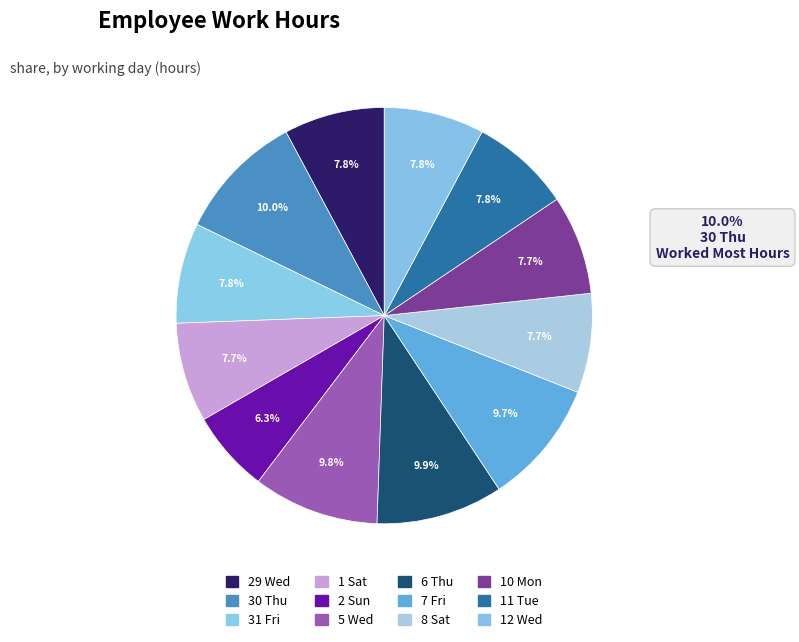

Is it true that 31 Fri is 8% of the pie?

True